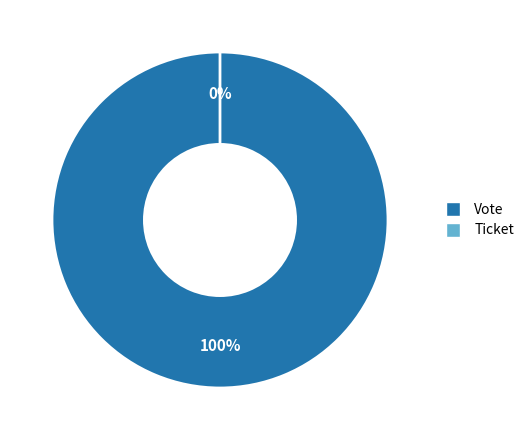

Between Ticket and Vote, which is larger?

Vote